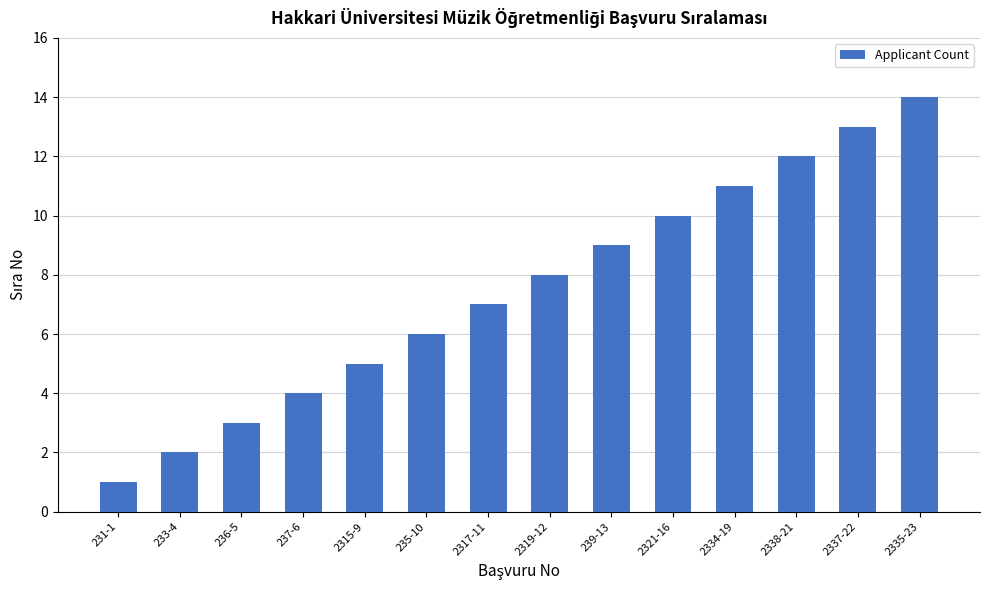

Reading left to right, list all the values displayed in this chart.

1	2	3	4	5	6	7	8	9	10	11	12	13	14